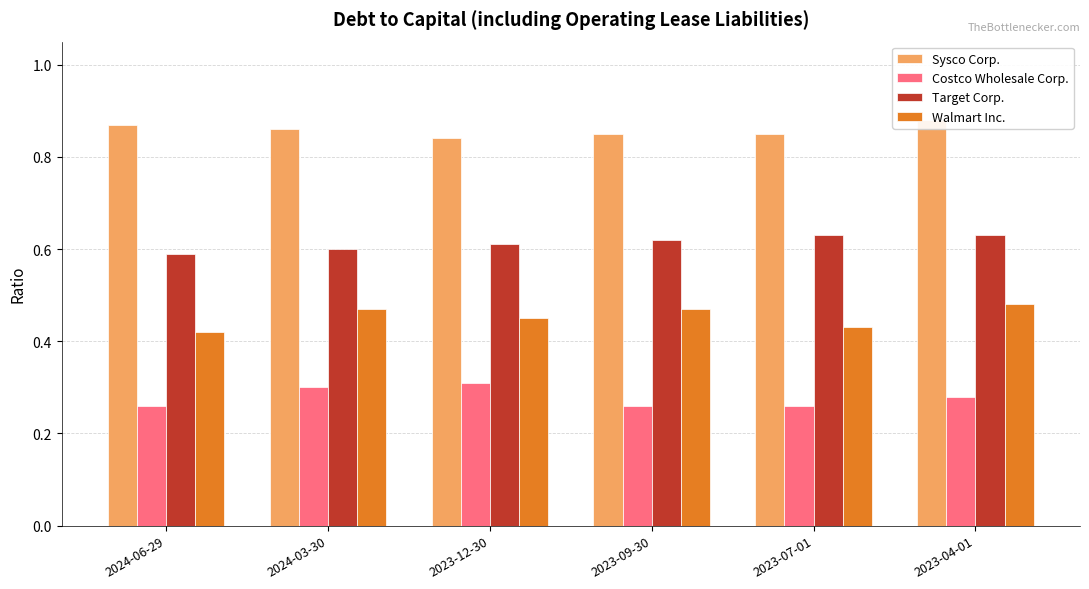

What is the difference between the highest and lowest values at 2023-07-01?

0.6